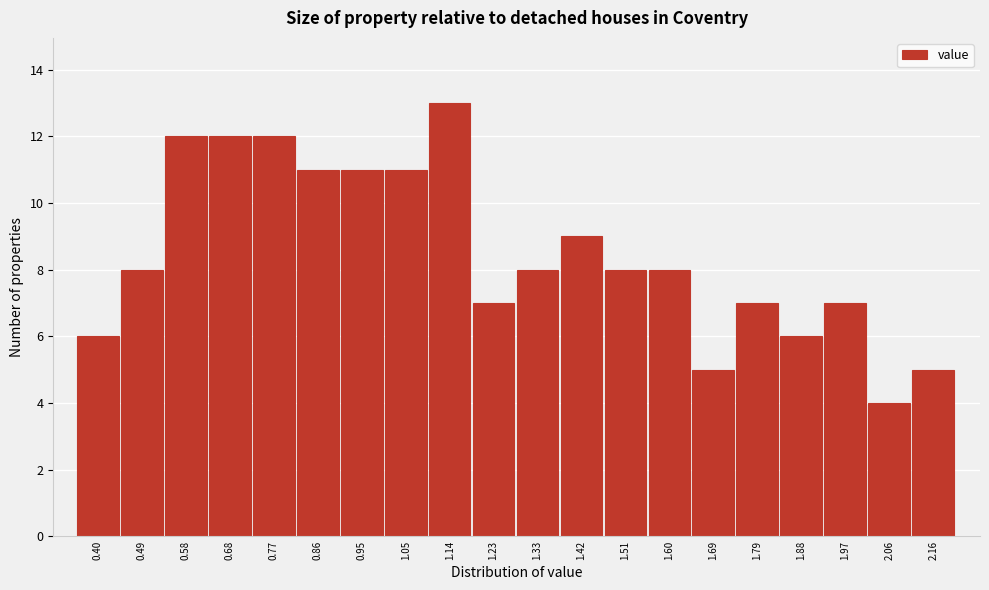

Reading right to left, extract all data points from this chart.

2.16=5	2.06=4	1.97=7	1.88=6	1.79=7	1.69=5	1.60=8	1.51=8	1.42=9	1.33=8	1.23=7	1.14=13	1.05=11	0.95=11	0.86=11	0.77=12	0.68=12	0.58=12	0.49=8	0.40=6